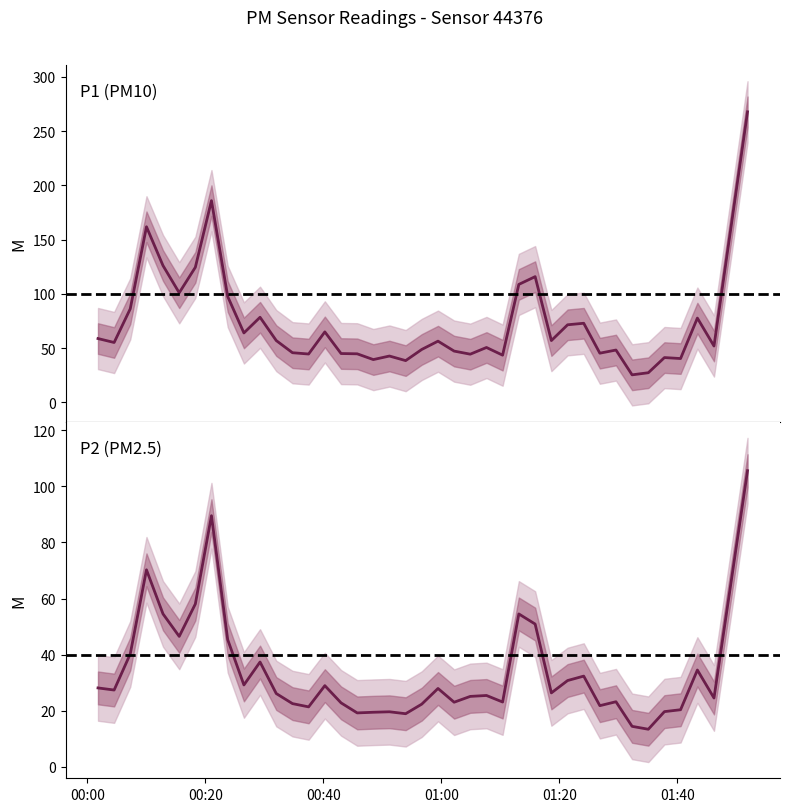

True or false: P1 has more than 2 points higher than both neighbors.

True